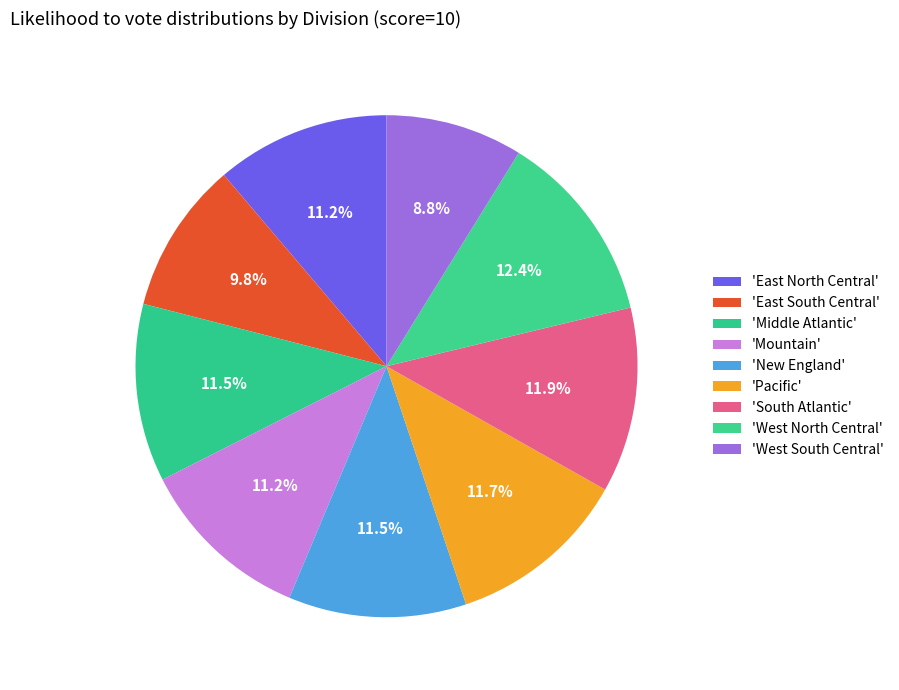

How many slices are in this pie chart?

9